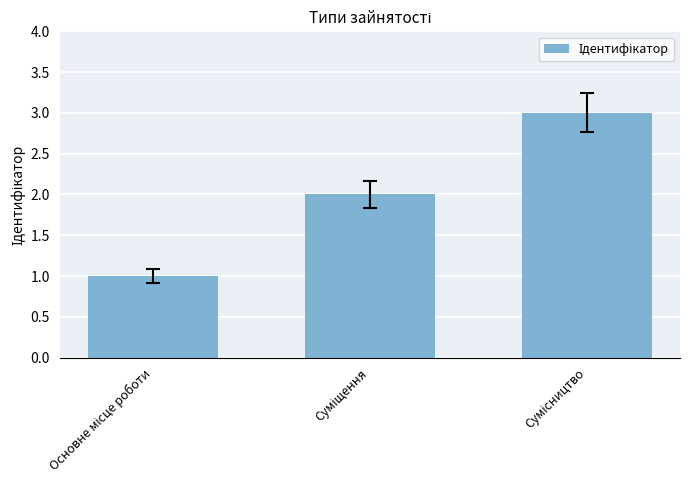

What is the greatest value displayed?

3